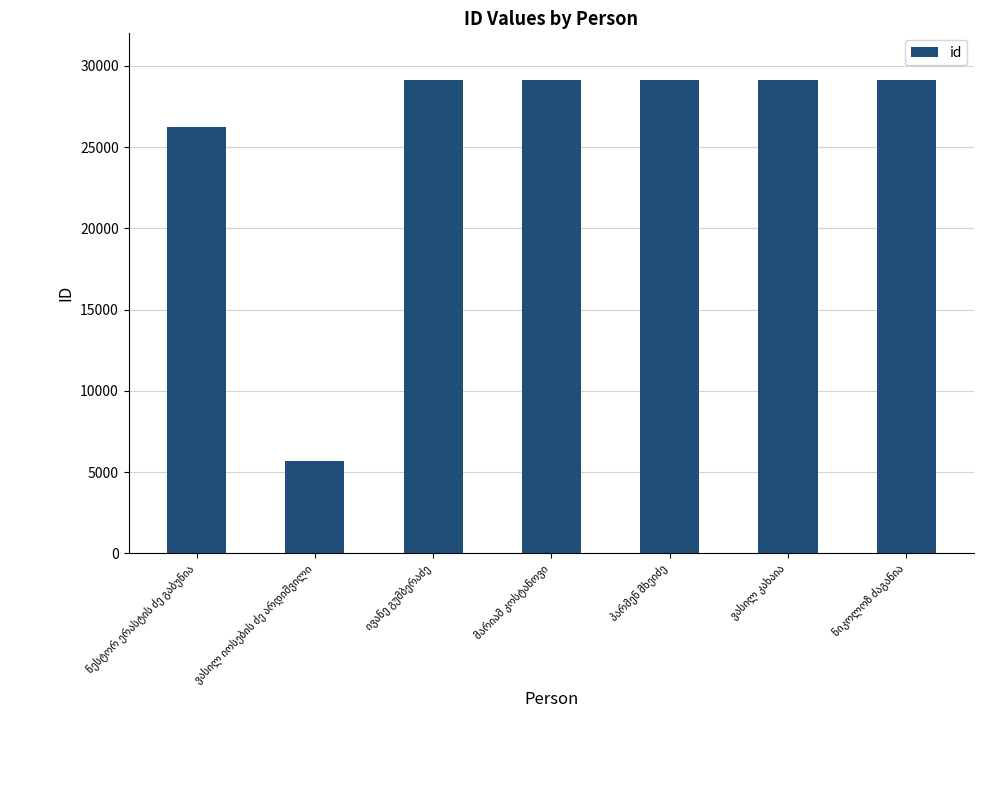

What is the sum of all values?

177592